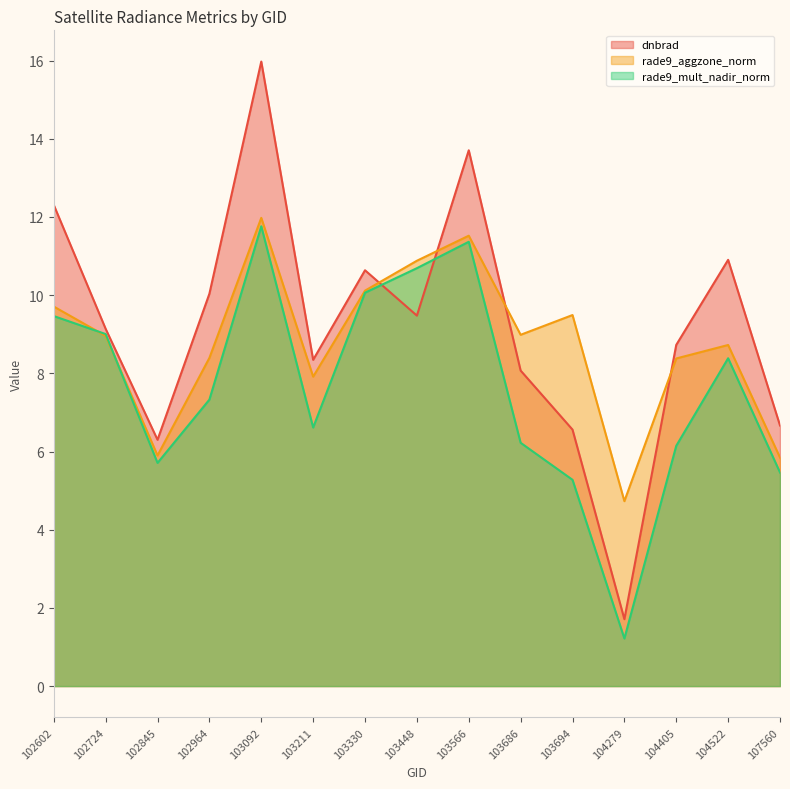

What are all the series names shown in the legend?

dnbrad, rade9_aggzone_norm, rade9_mult_nadir_norm